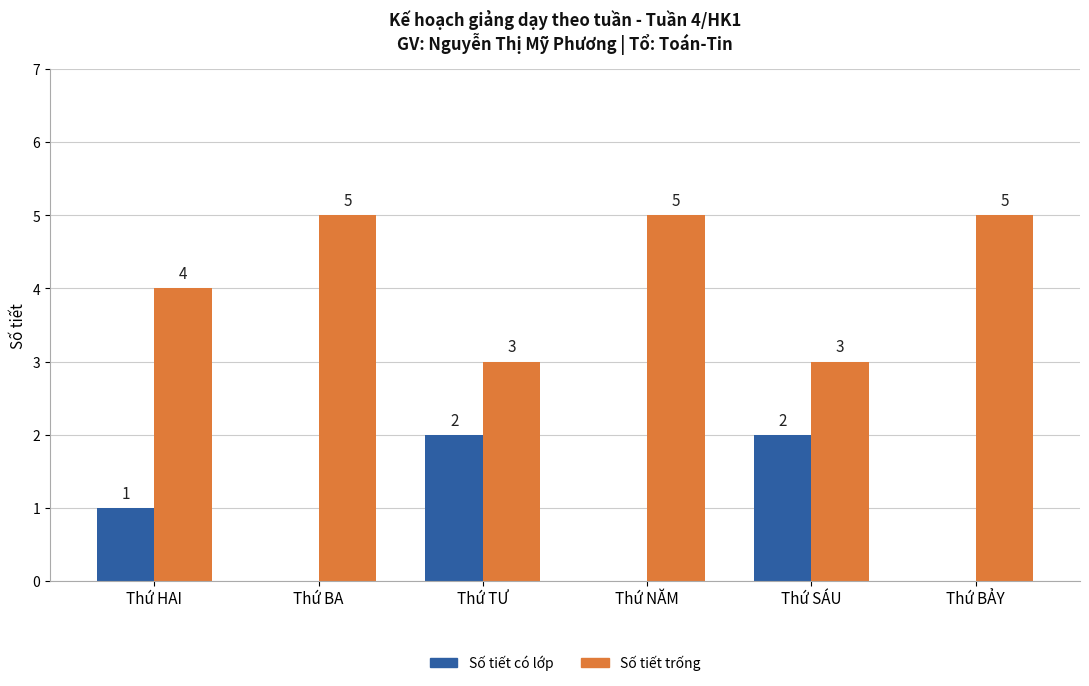

Does the chart contain stacked bars?

No